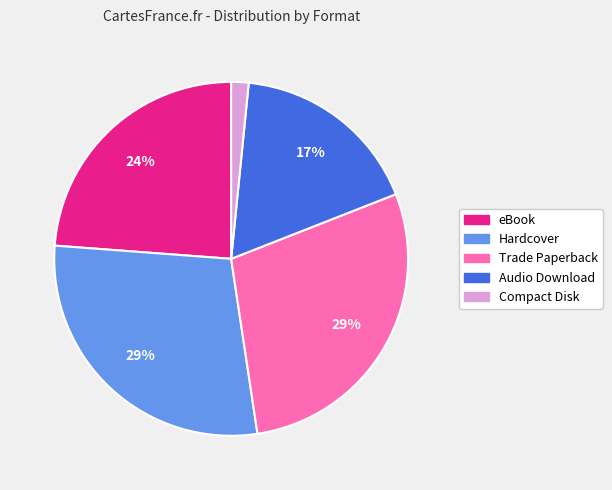

To the nearest percent, what is the average slice percentage?

20%